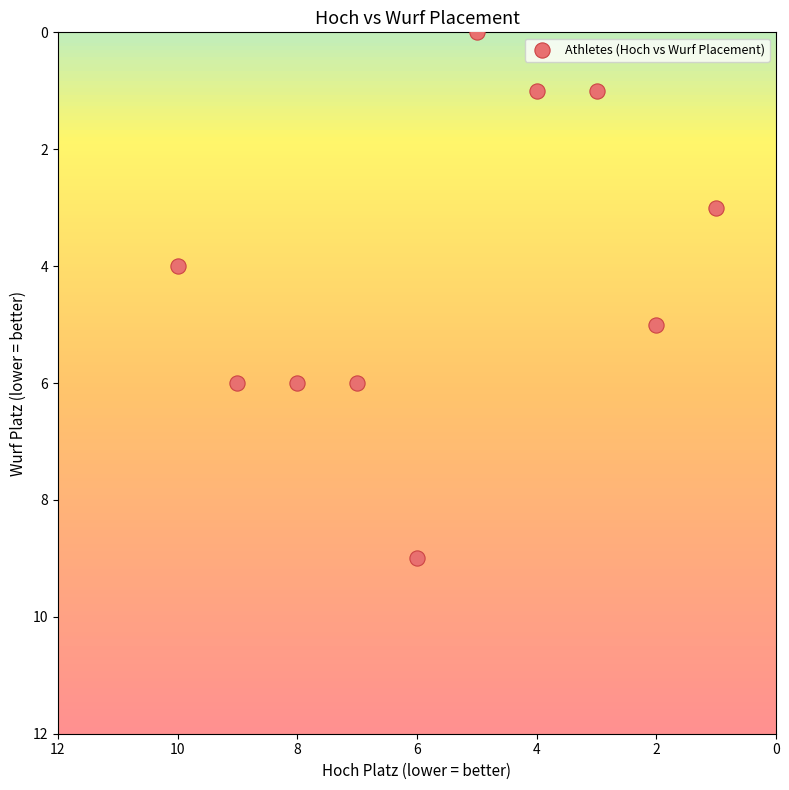

What is the average X value?

6